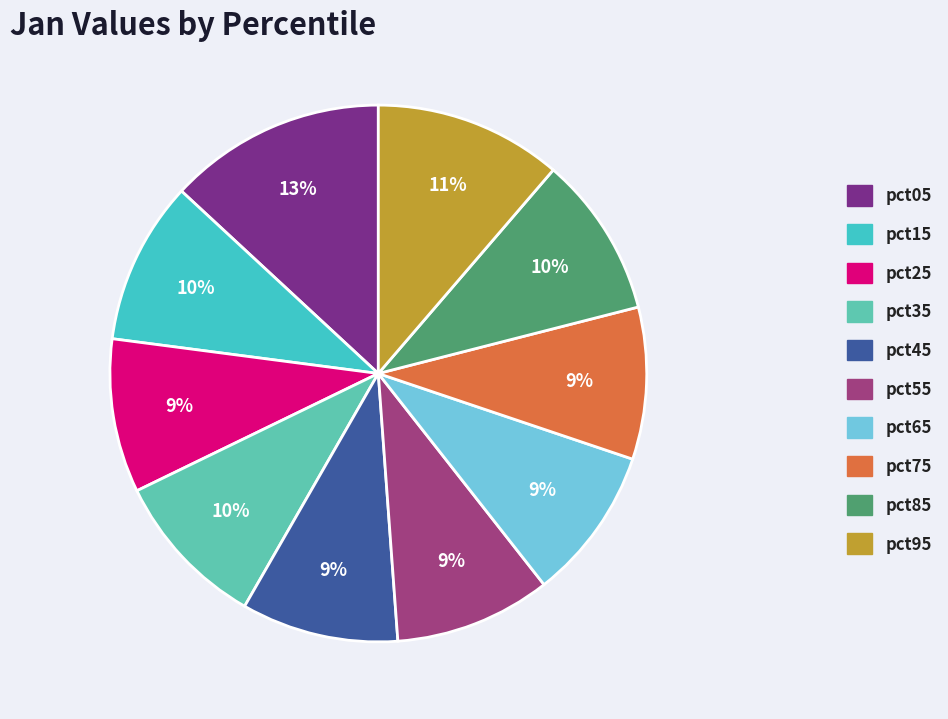

To the nearest percent, what is the average slice percentage?

10%